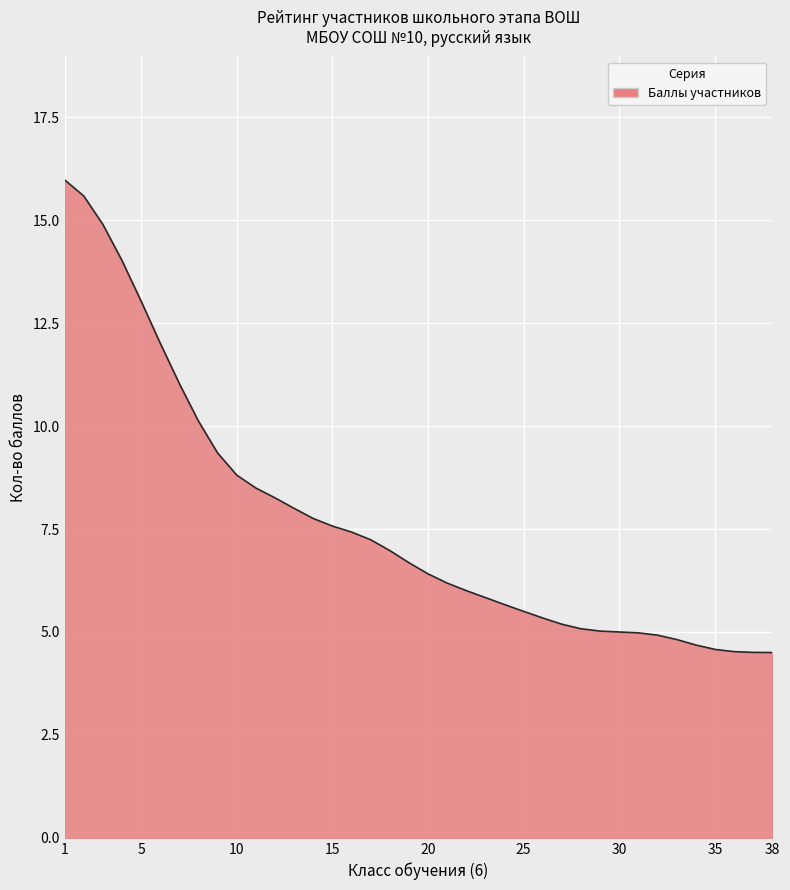

What is the difference between the maximum and minimum values?

11.5